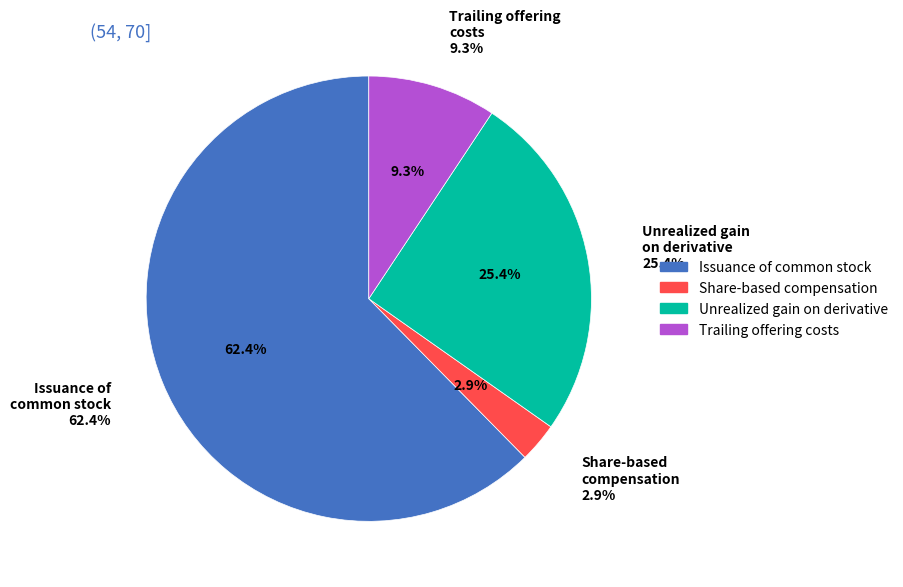

Which slice is the smallest?

Share-based compensation